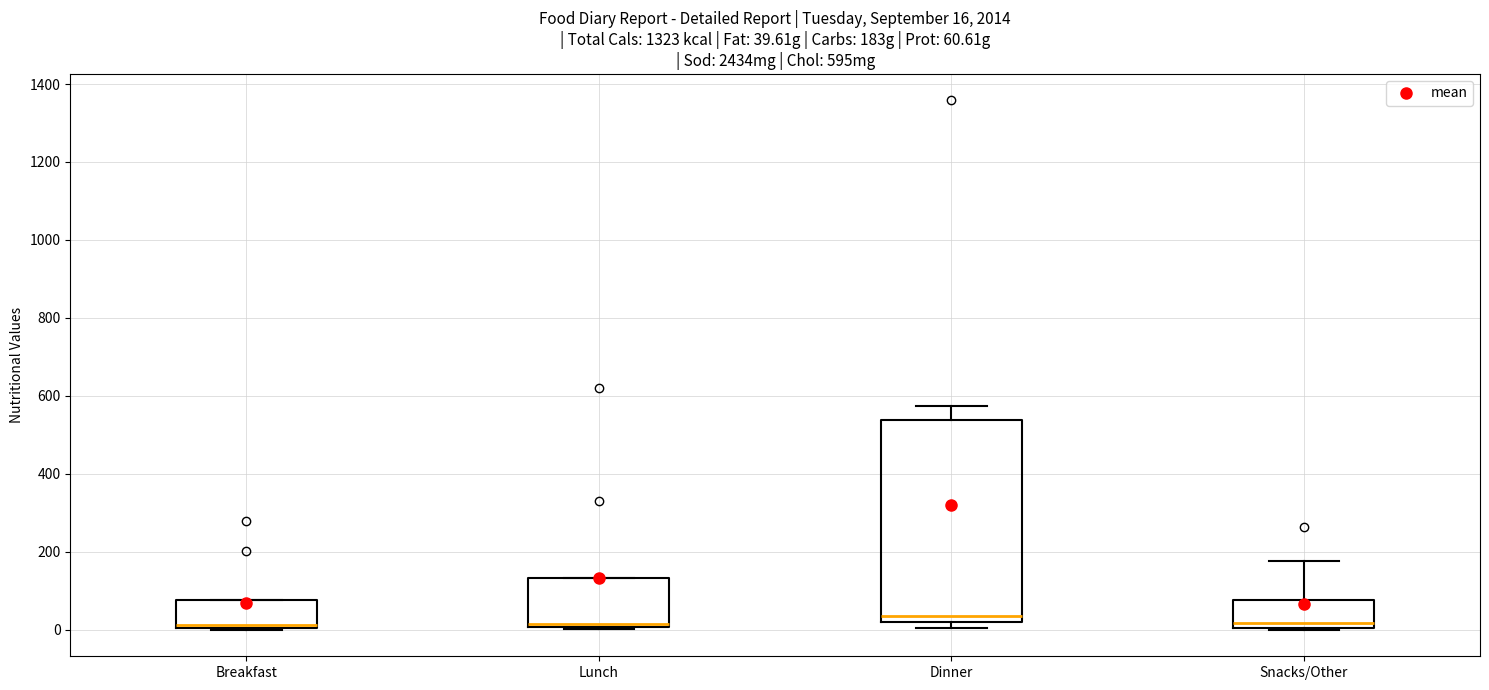

Comparing the boxes themselves (not the whiskers), which one is the tallest?

Dinner